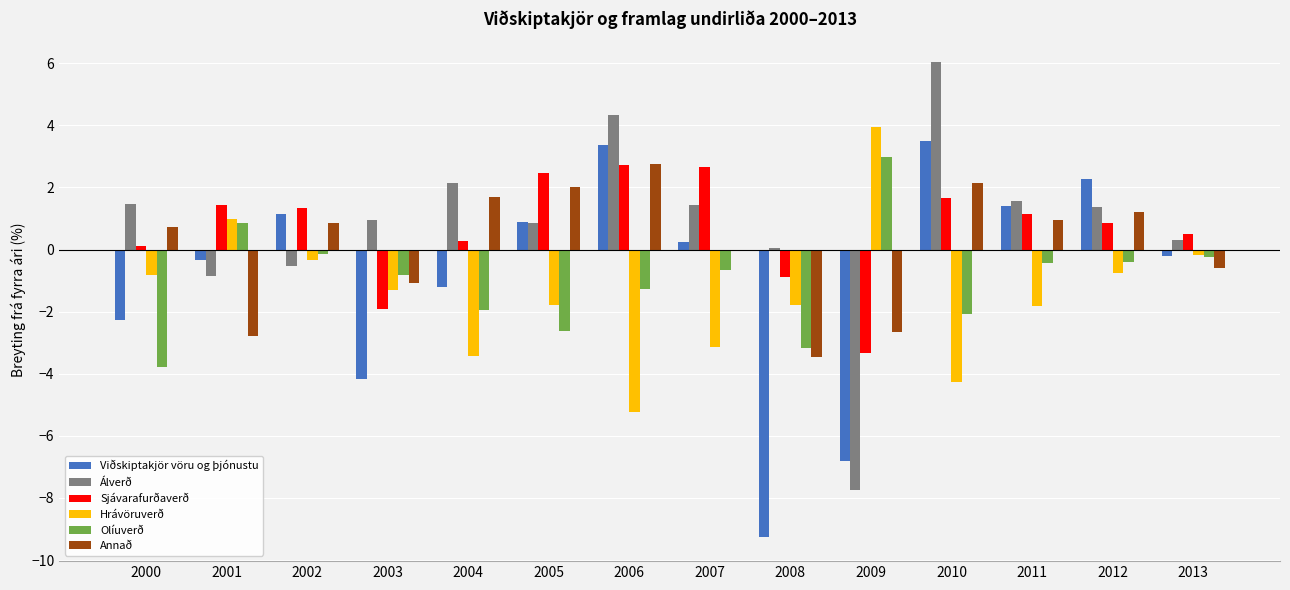

How many data points does each series have?

14